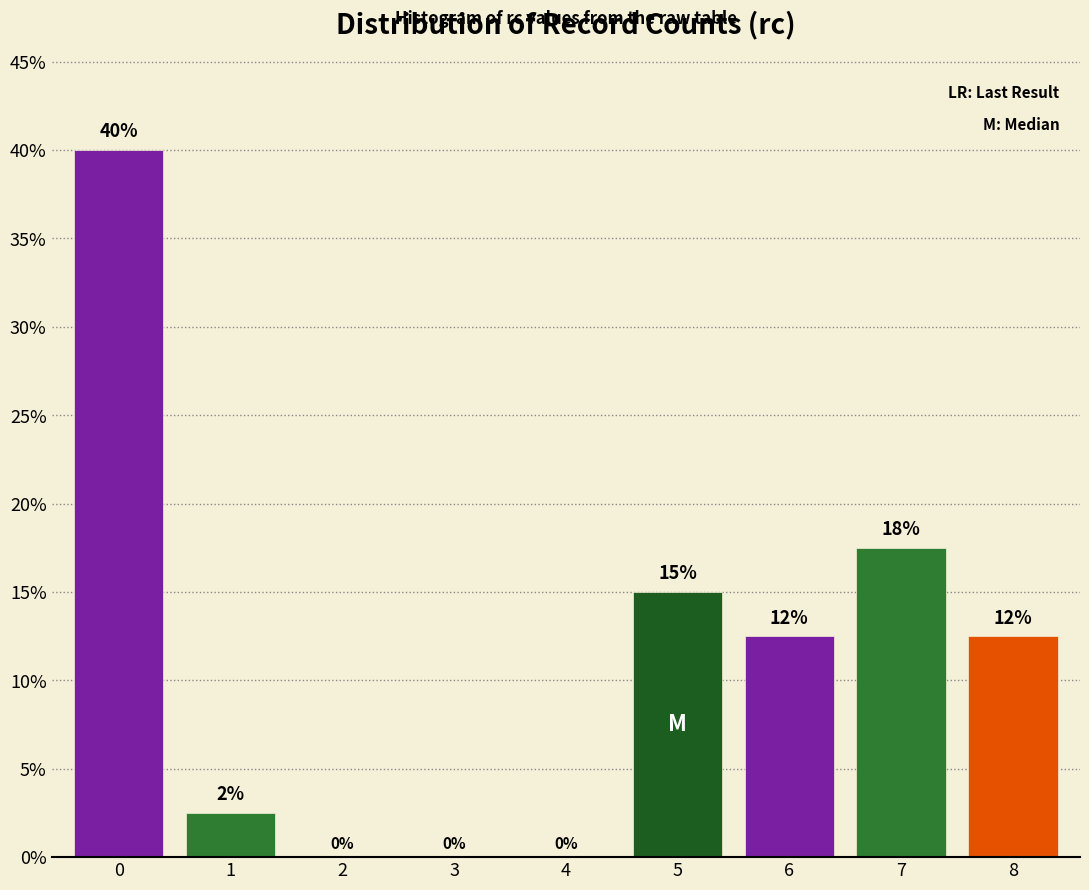

The chart shows a value of -12.4 at 4. True or false?

False